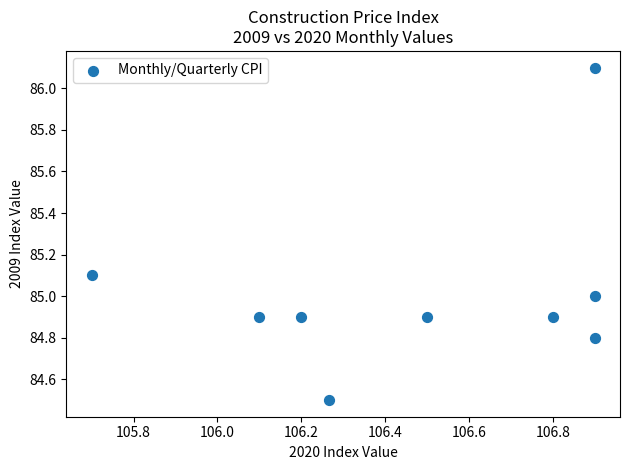

What is the average Y value?

85.0